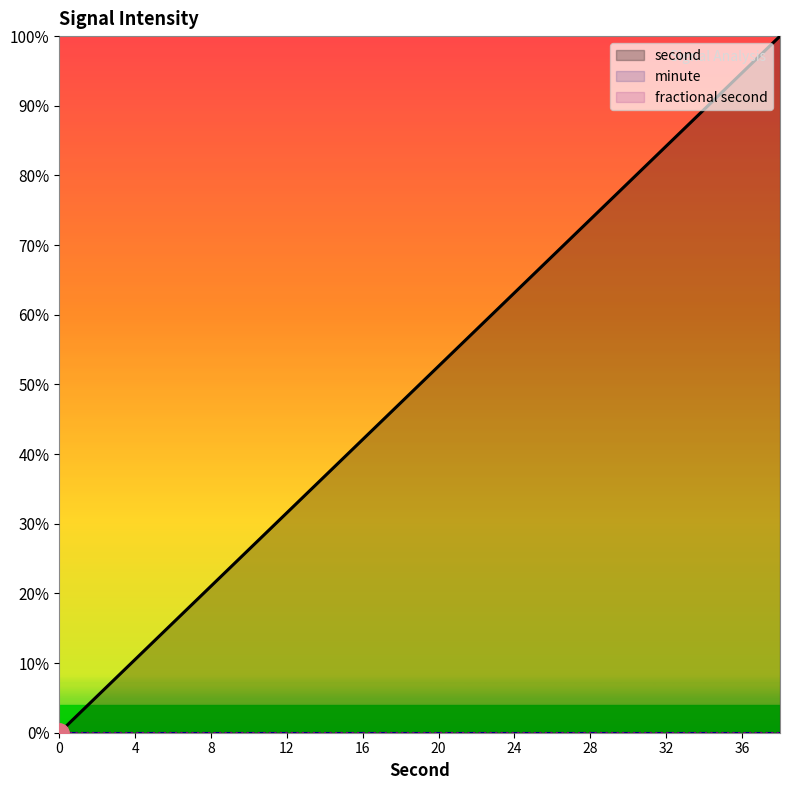

What is the difference between the maximum and second lowest values in the second series?

94.7